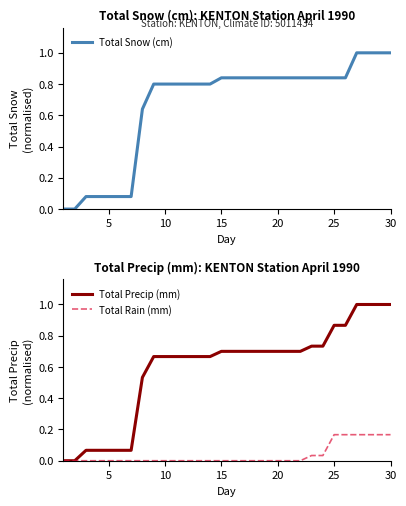

What is the difference between the second highest and second lowest values in the Total Snow (cm) series?

1.0